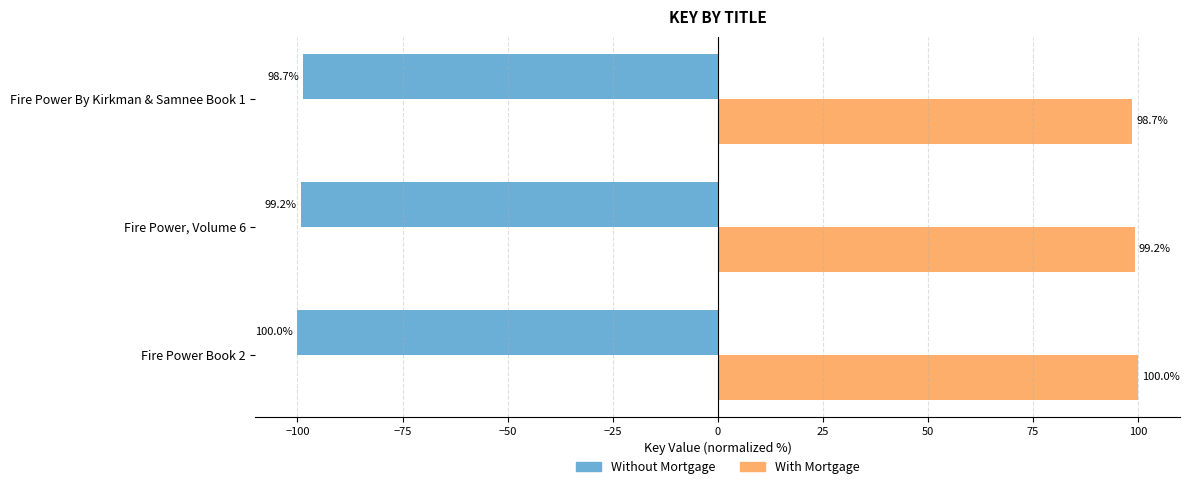

How many Without Mortgage values are between -100 and -98?

3